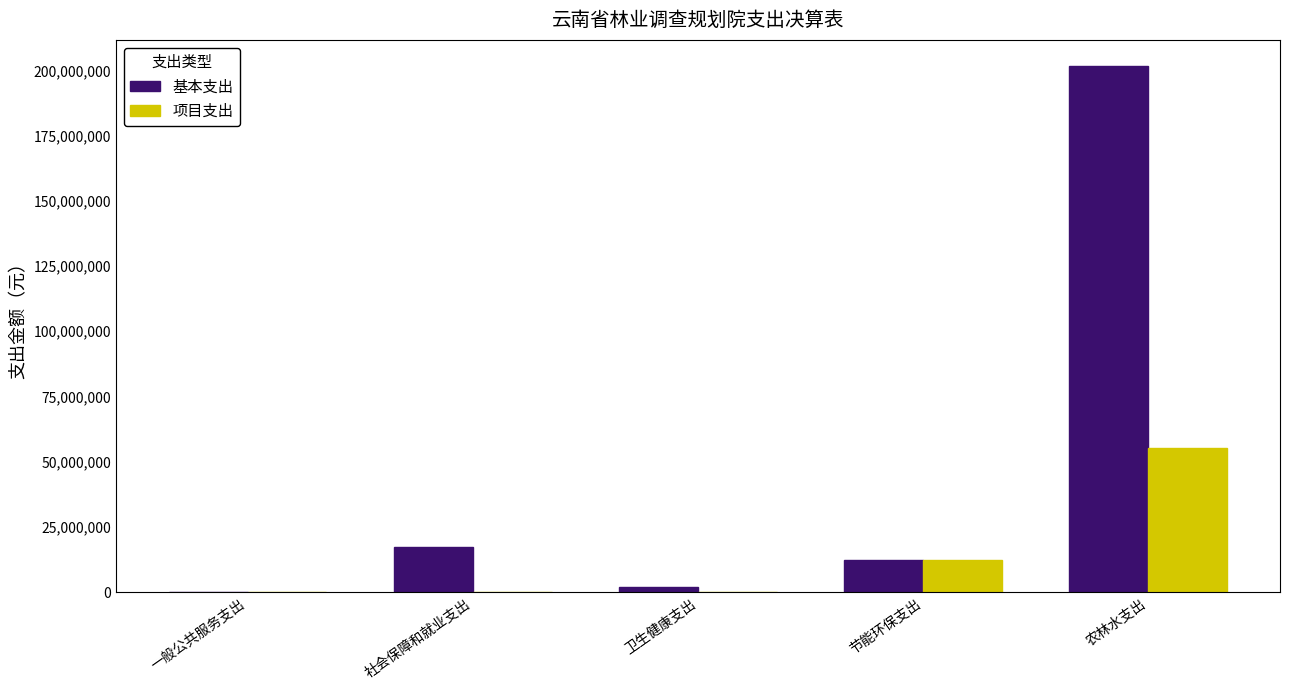

What are all the series names shown in the legend?

基本支出, 项目支出